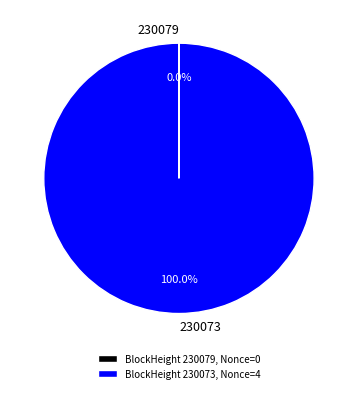

Does any single category account for the majority?

Yes